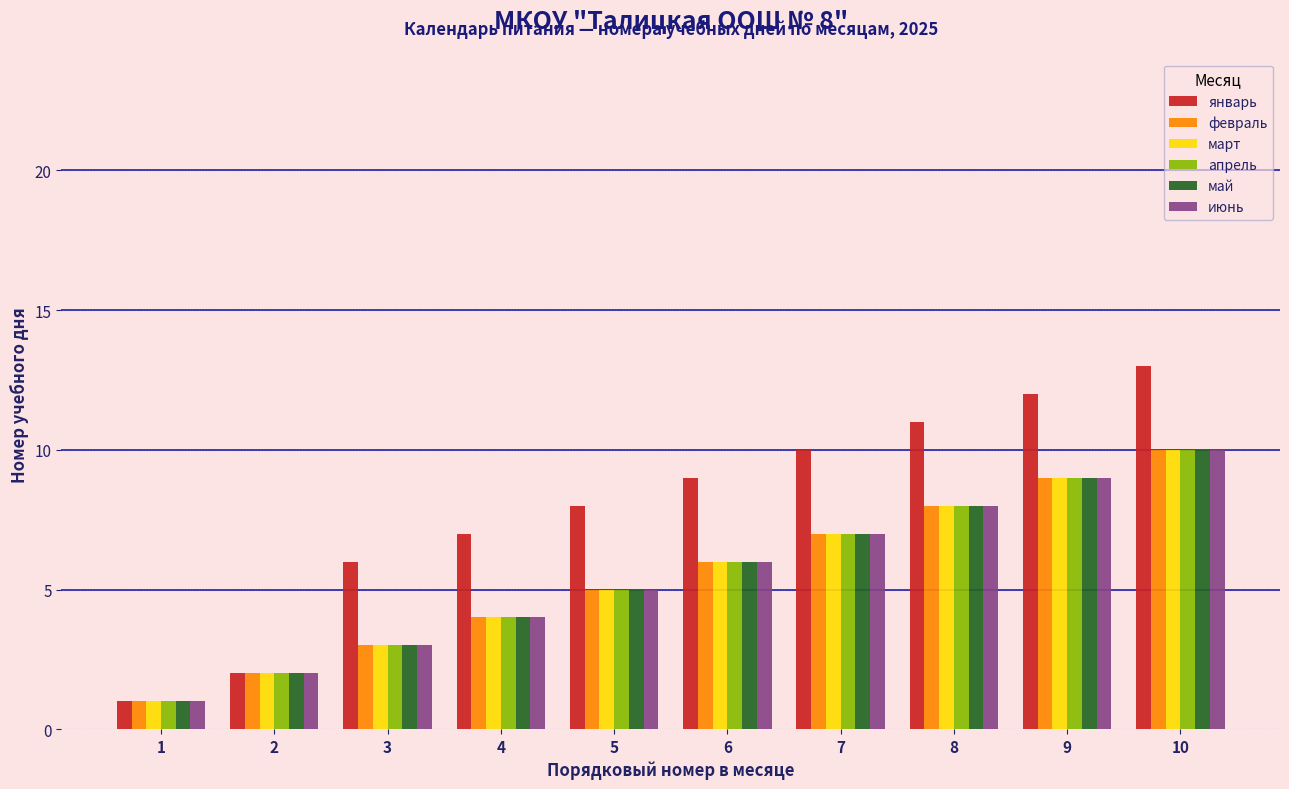

Which category has the highest value in the январь series?

10